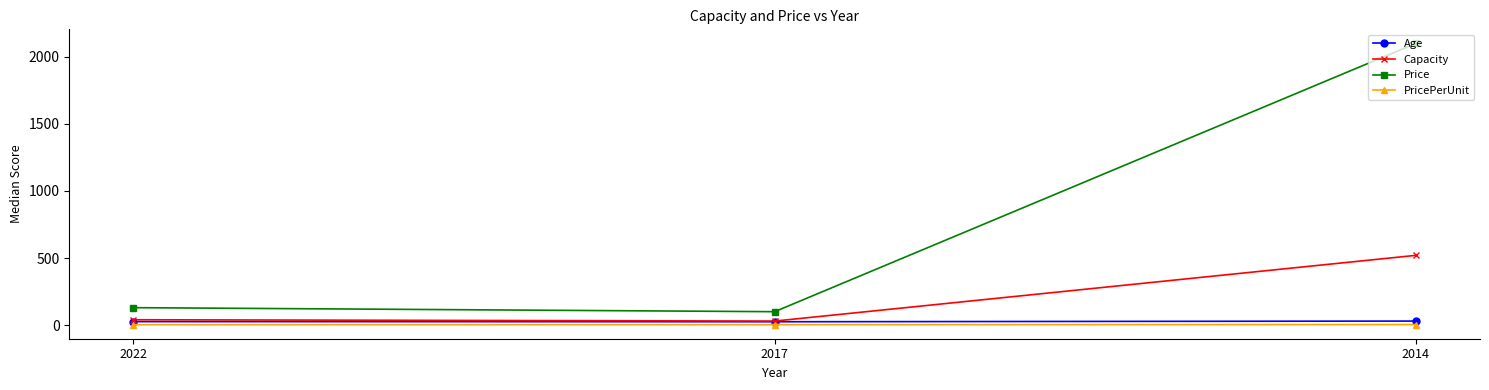

At how many categories does at least one series exceed 752?

1